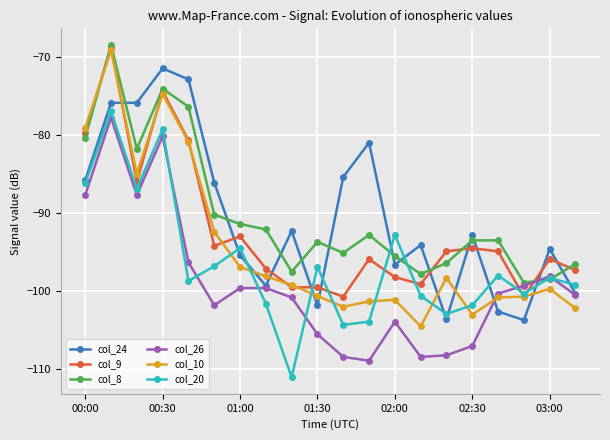

What is the smallest value displayed?

-111.0